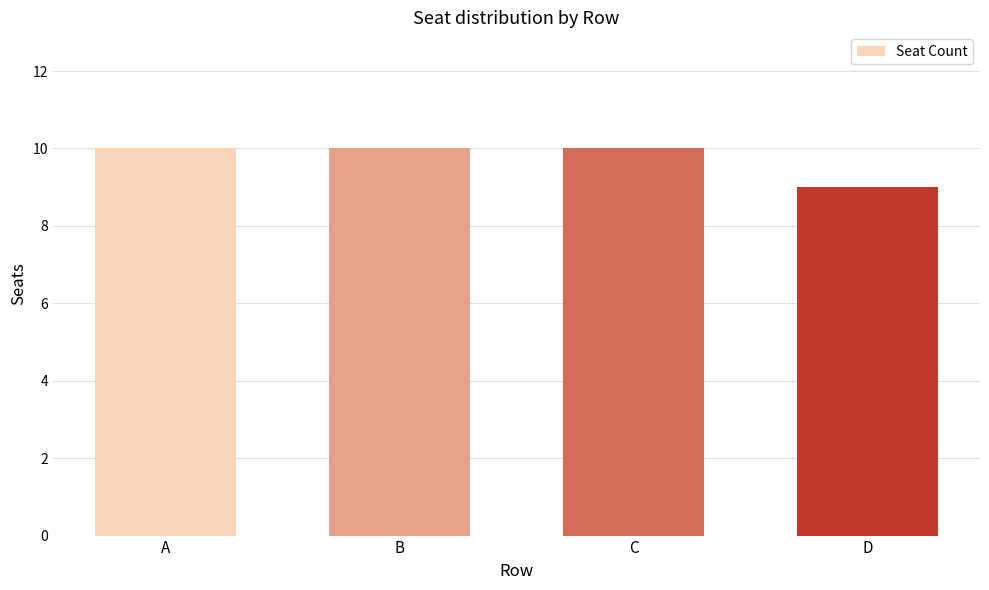

Reading left to right, extract all data points from this chart.

A=10	B=10	C=10	D=9